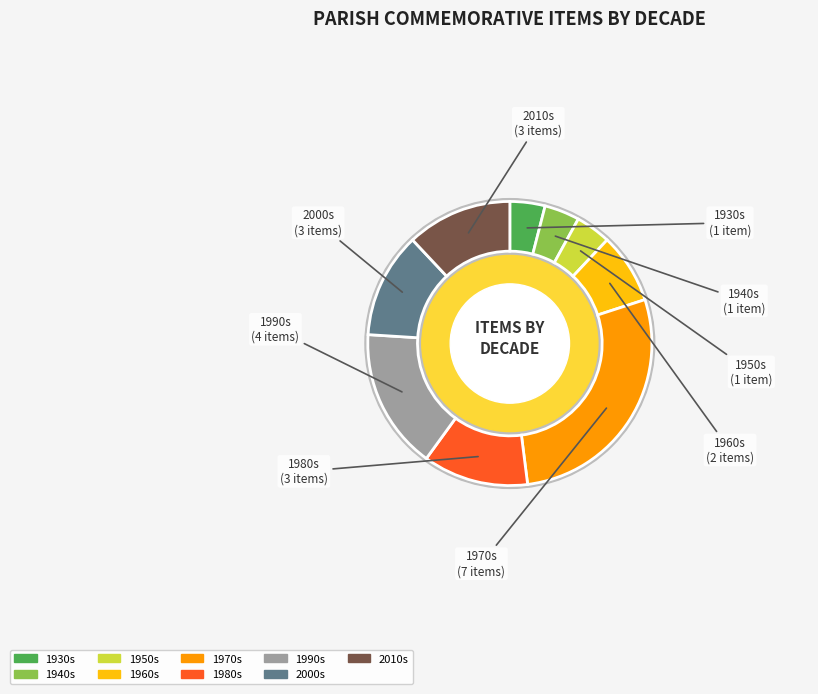

To the nearest percent, what is the difference between the largest and smallest slice percentages?

24%